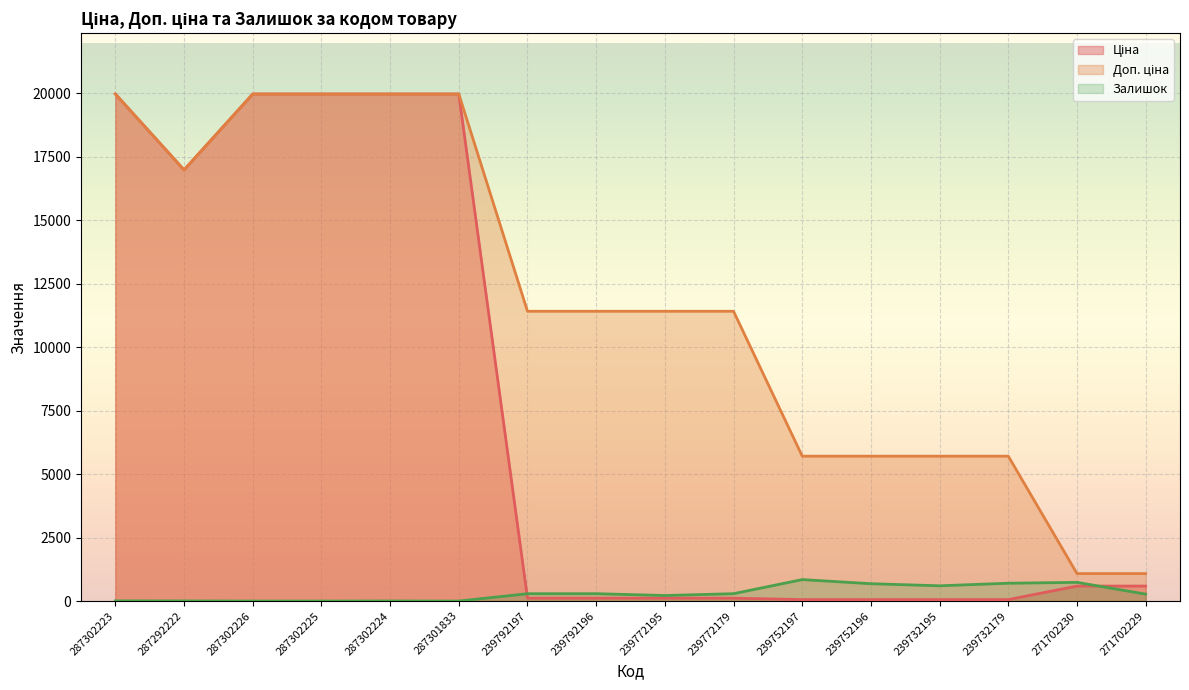

What are all the series names shown in the legend?

Ціна, Доп. ціна, Залишок